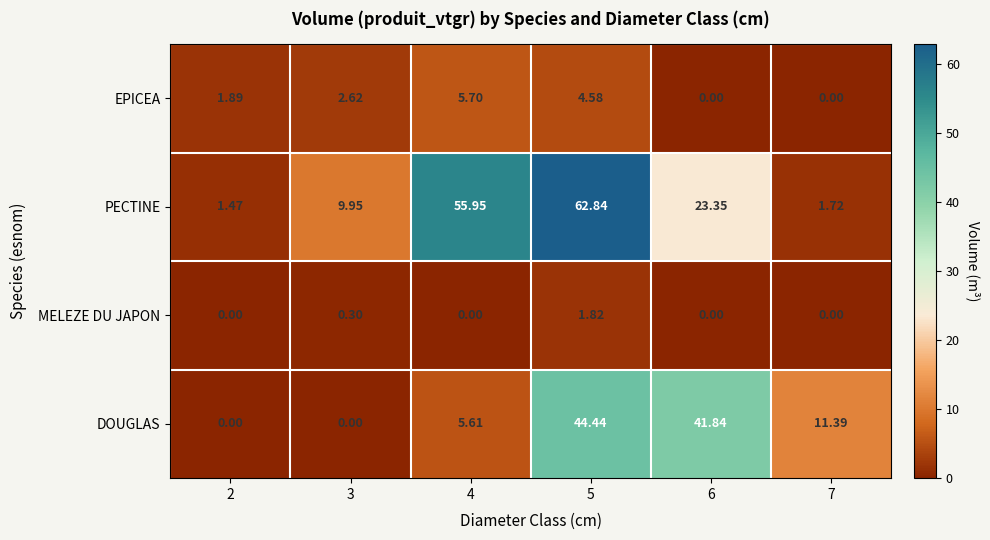

Which series changed the most between 3 and 4?

PECTINE